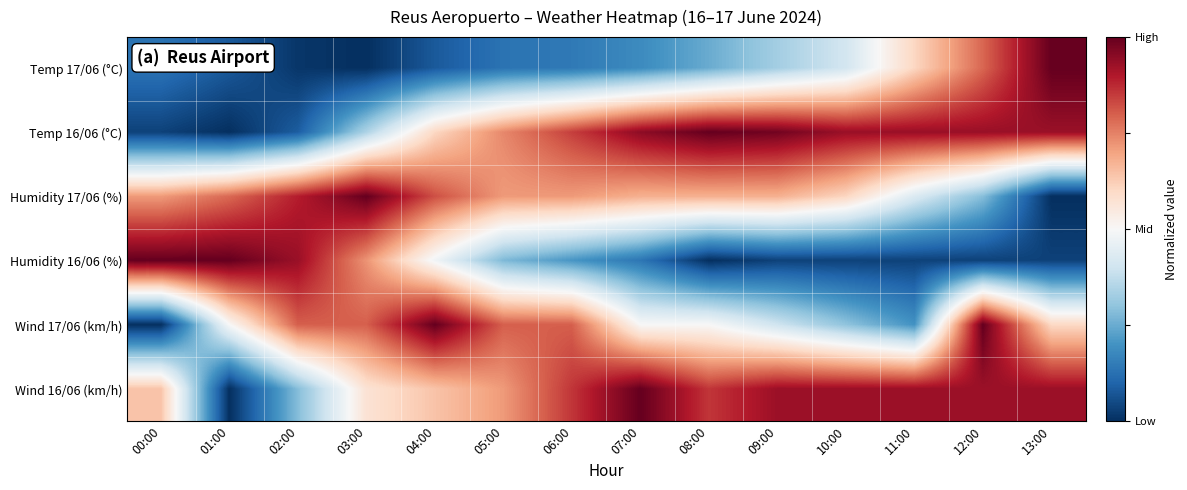

Reading right to left, extract all data points from this chart.

Temp 17/06 (°C): 13:00=1.0	12:00=0.6	11:00=0.2	10:00=-0.2	09:00=-0.3	08:00=-0.5	07:00=-0.6	06:00=-0.7	05:00=-0.7	04:00=-0.8	03:00=-1.0	02:00=-1.0	01:00=-0.8	00:00=-0.7
Temp 16/06 (°C): 13:00=0.9	12:00=0.9	11:00=0.9	10:00=0.9	09:00=1.0	08:00=1.0	07:00=0.9	06:00=0.7	05:00=0.5	04:00=0.2	03:00=-0.3	02:00=-0.8	01:00=-1.0	00:00=-0.9
Humidity 17/06 (%): 13:00=-1.0	12:00=-0.4	11:00=-0.1	10:00=0.2	09:00=0.4	08:00=0.4	07:00=0.4	06:00=0.4	05:00=0.4	04:00=0.6	03:00=1.0	02:00=0.8	01:00=0.6	00:00=0.4
Humidity 16/06 (%): 13:00=-0.9	12:00=-0.9	11:00=-0.9	10:00=-0.9	09:00=-0.9	08:00=-1.0	07:00=-0.7	06:00=-0.6	05:00=-0.4	04:00=-0.0	03:00=0.4	02:00=0.9	01:00=1.0	00:00=1.0
Wind 17/06 (km/h): 13:00=0.2	12:00=1.0	11:00=-0.6	10:00=-0.4	09:00=-0.2	08:00=0.0	07:00=0.0	06:00=0.6	05:00=0.6	04:00=1.0	03:00=0.6	02:00=0.6	01:00=0.0	00:00=-1.0
Wind 16/06 (km/h): 13:00=0.9	12:00=0.9	11:00=0.9	10:00=0.9	09:00=0.9	08:00=0.7	07:00=1.0	06:00=0.7	05:00=0.4	04:00=0.3	03:00=0.1	02:00=-0.4	01:00=-1.0	00:00=0.3